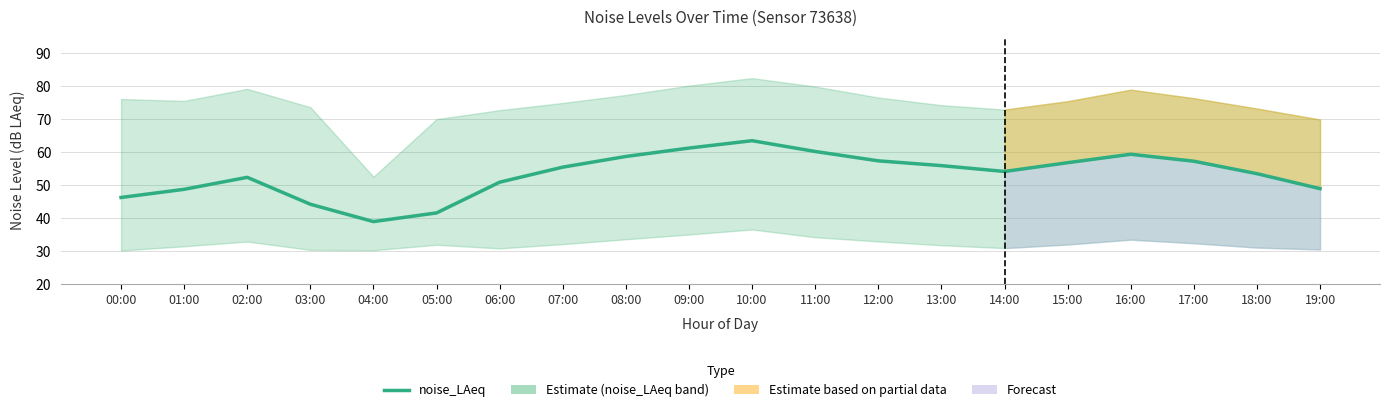

What is the change in value from 15:00 to 19:00?

-7.9